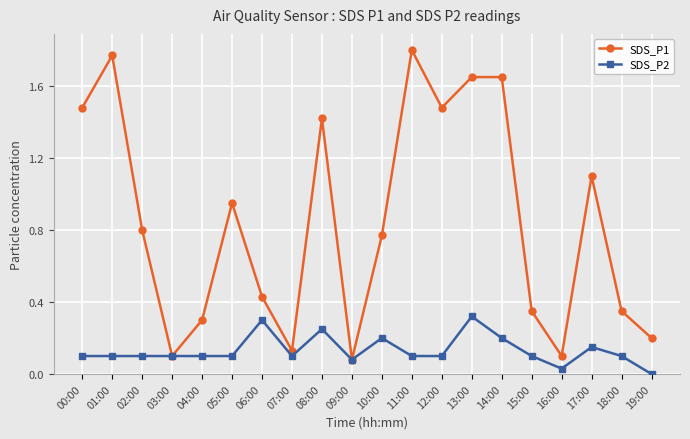

True or false: SDS_P1 has more than 0 interior local peaks.

True